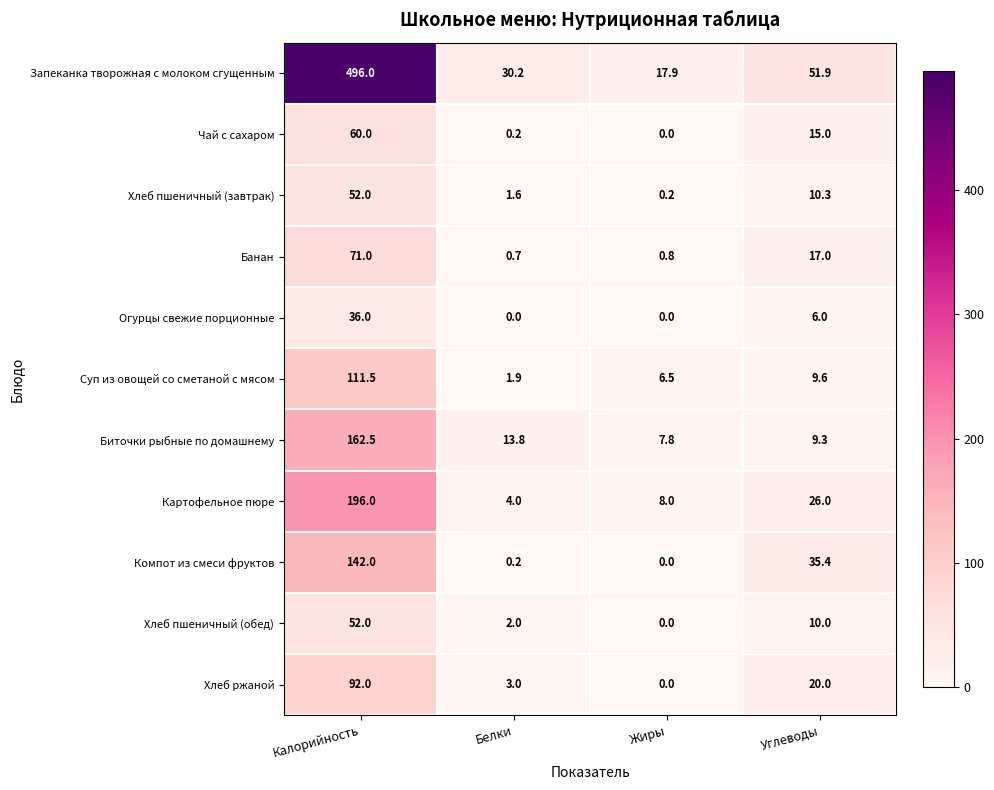

What is the difference between the highest and lowest values at Углеводы?

45.9